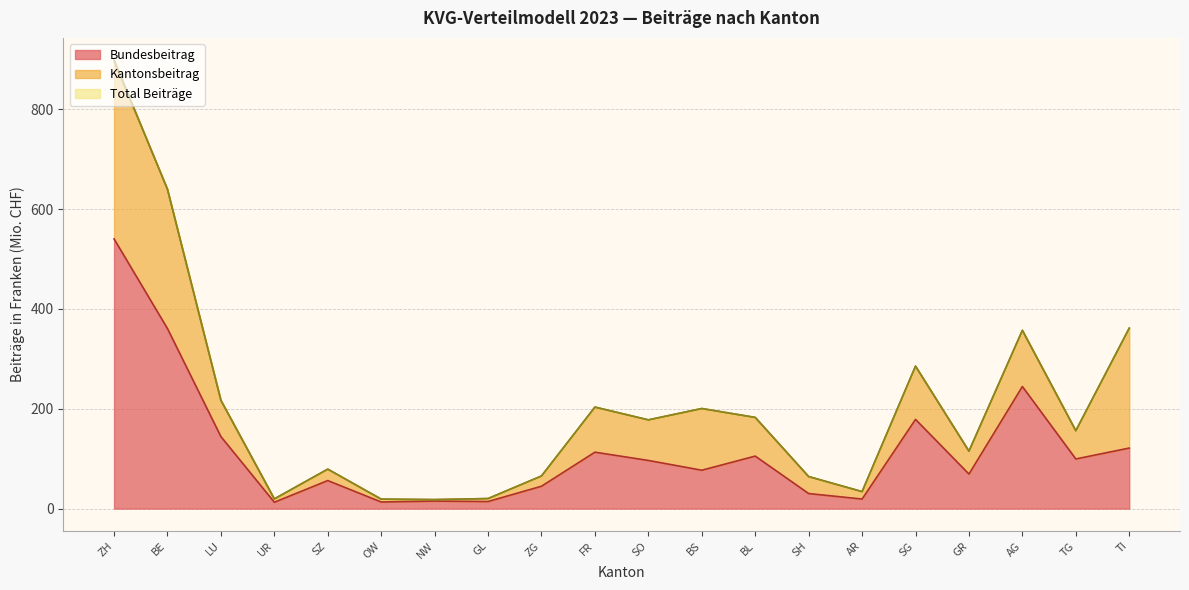

True or false: Bundesbeitrag and Total Beiträge intersect in this chart.

False